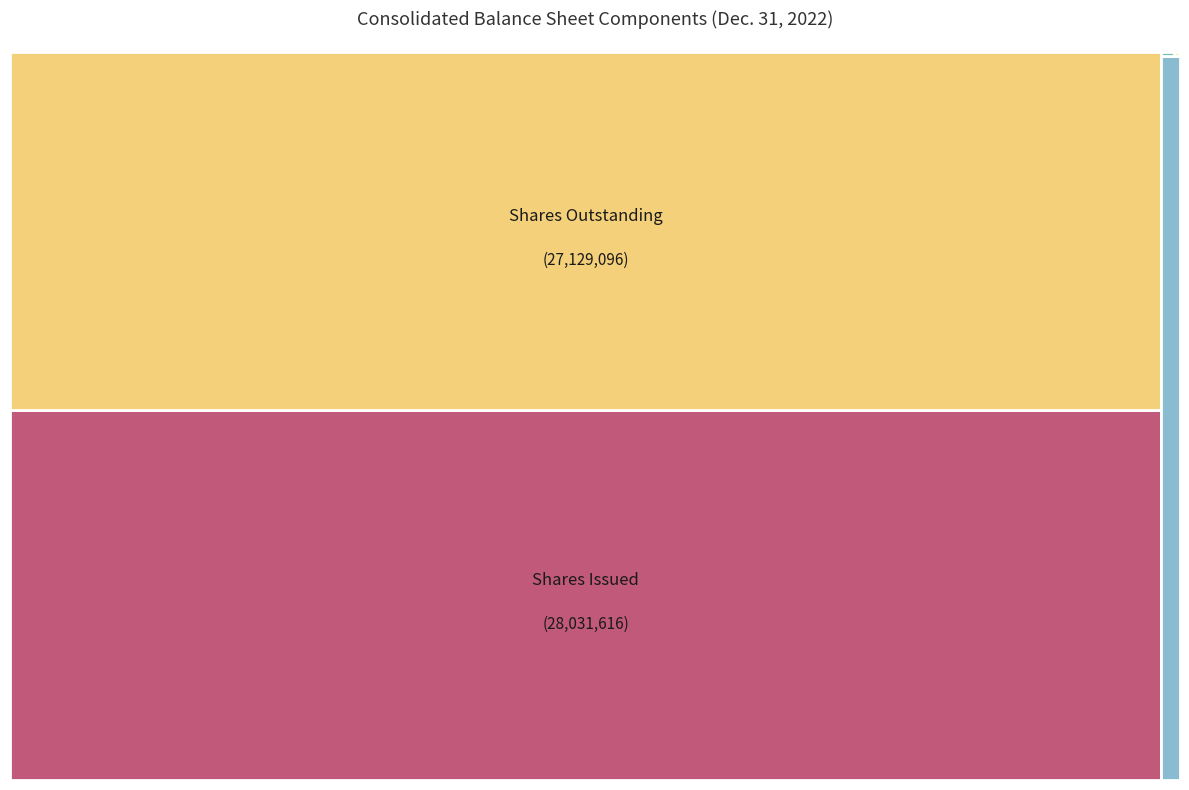

True or false: Common stock, shares outstanding accounts for 48% of the total.

True